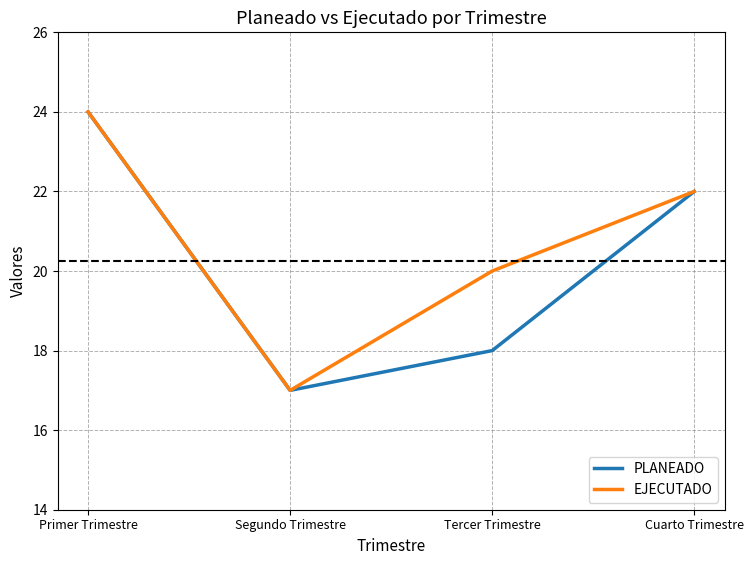

What is the maximum value shown in the chart?

24